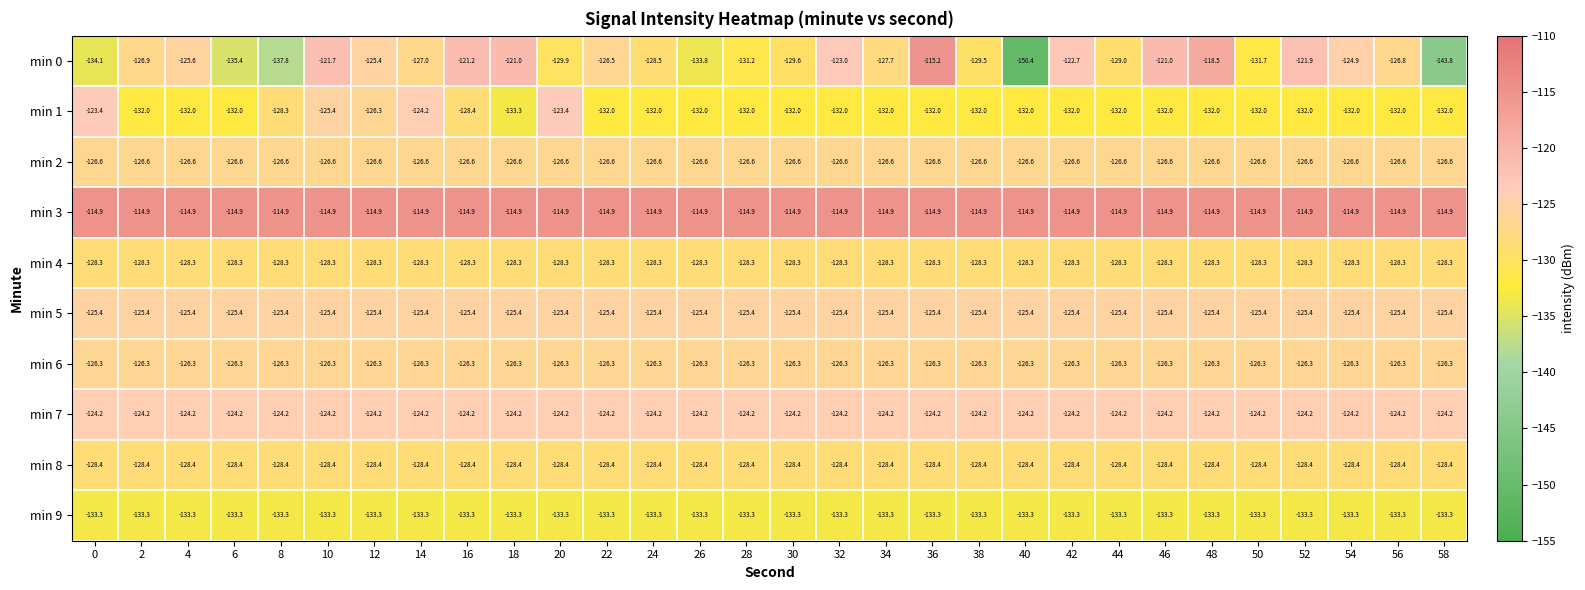

True or false: min 2 has a value of -126.6 at 0.

True